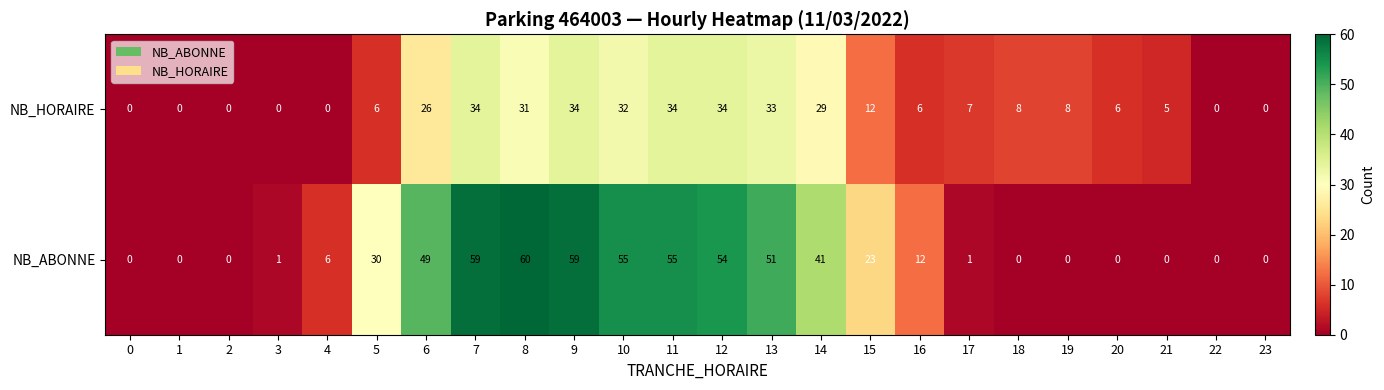

What is the average value of the NB_ABONNE series?

23